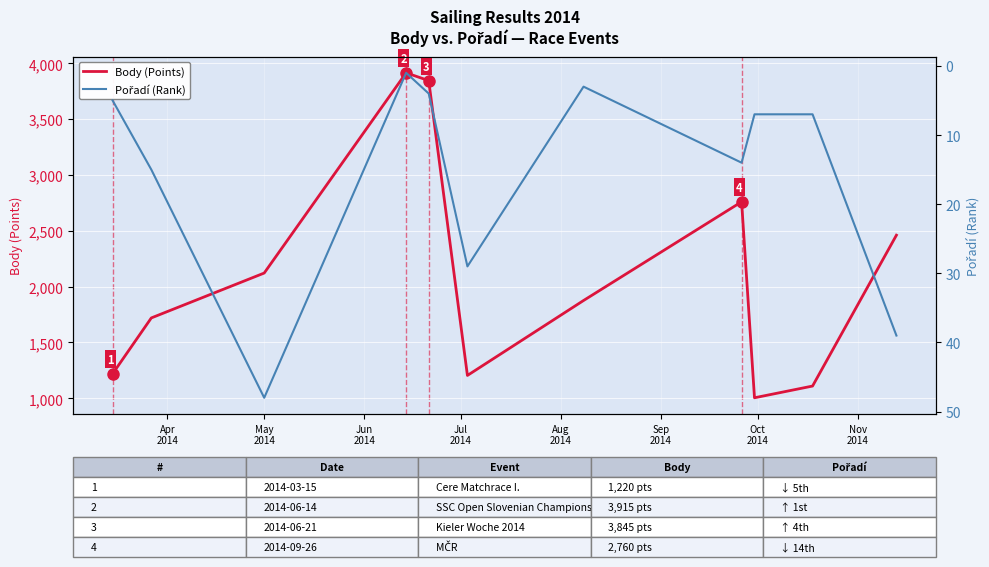

How many values in the Pořadí (Rank) series exceed 7?

5